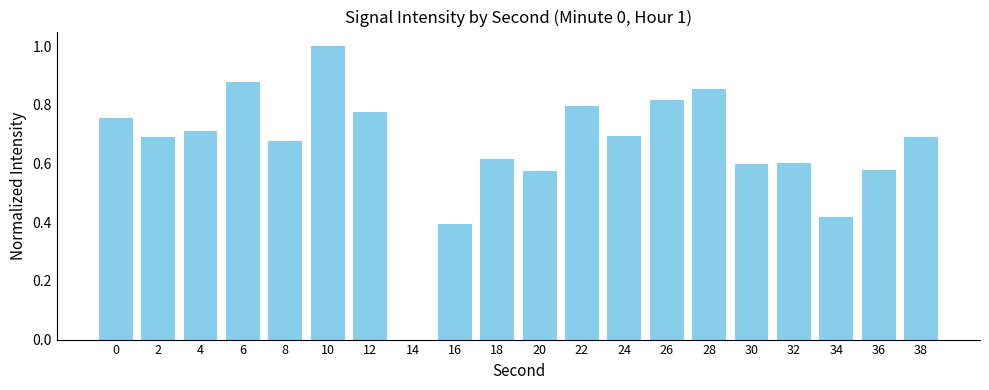

Between 10 and 28, which is larger?

10